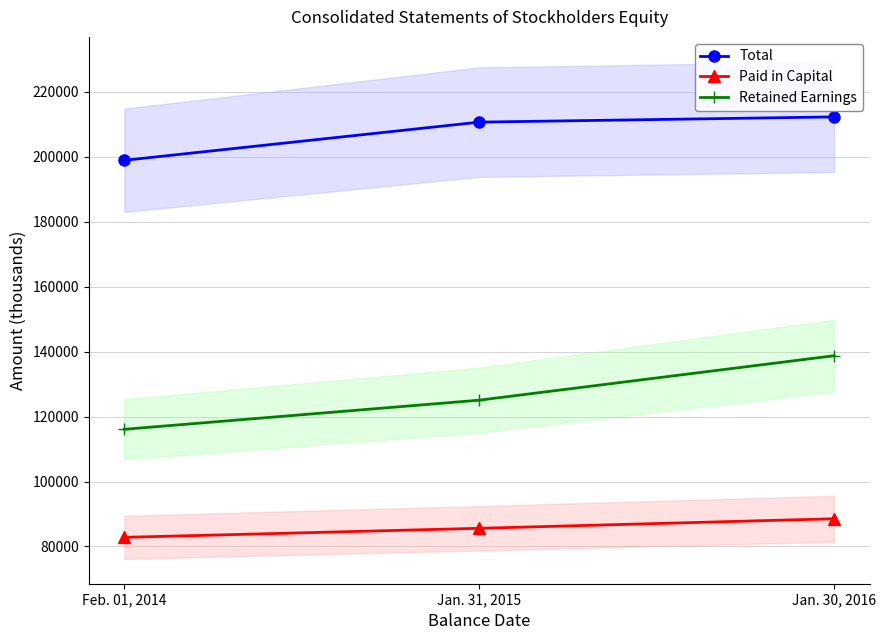

Does the chart have visible grid lines?

Yes